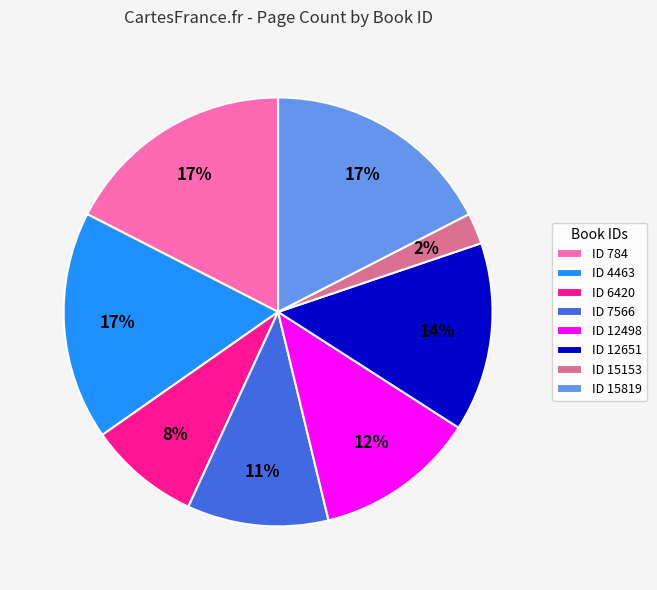

Count the number of slices in the pie.

8